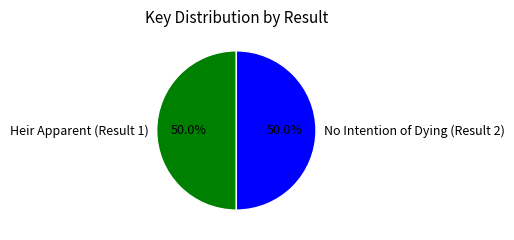

How many slices are in this pie chart?

2